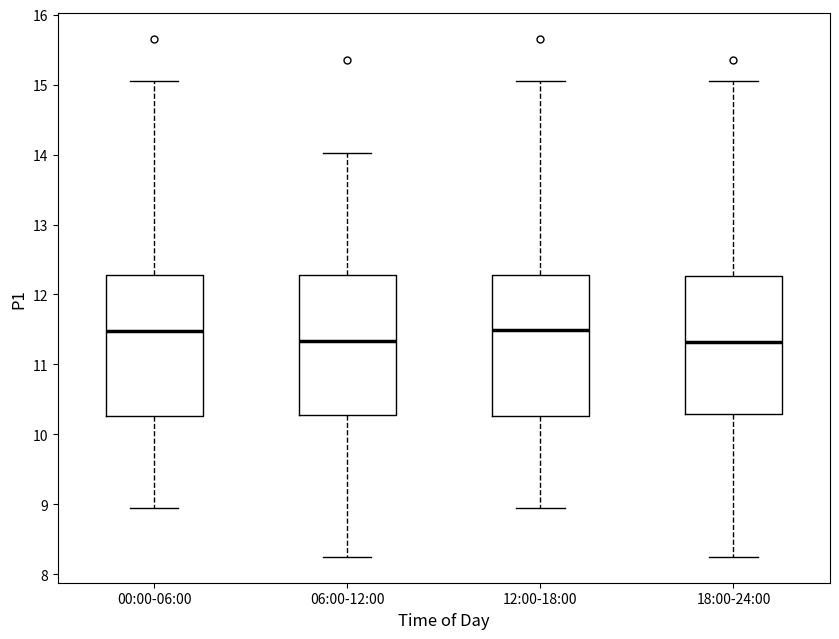

Reading left to right, read every box against the y-axis: the position of its median line, the range the box covers, and the ends of its whiskers. The values are not printed on the chart, so give them approximately, as read against the axis.

00:00-06:00: median 11.5, box 10.3 to 12.3, whiskers 9.0 to 15.1
06:00-12:00: median 11.3, box 10.3 to 12.3, whiskers 8.3 to 14.0
12:00-18:00: median 11.5, box 10.3 to 12.3, whiskers 9.0 to 15.1
18:00-24:00: median 11.3, box 10.3 to 12.3, whiskers 8.3 to 15.1